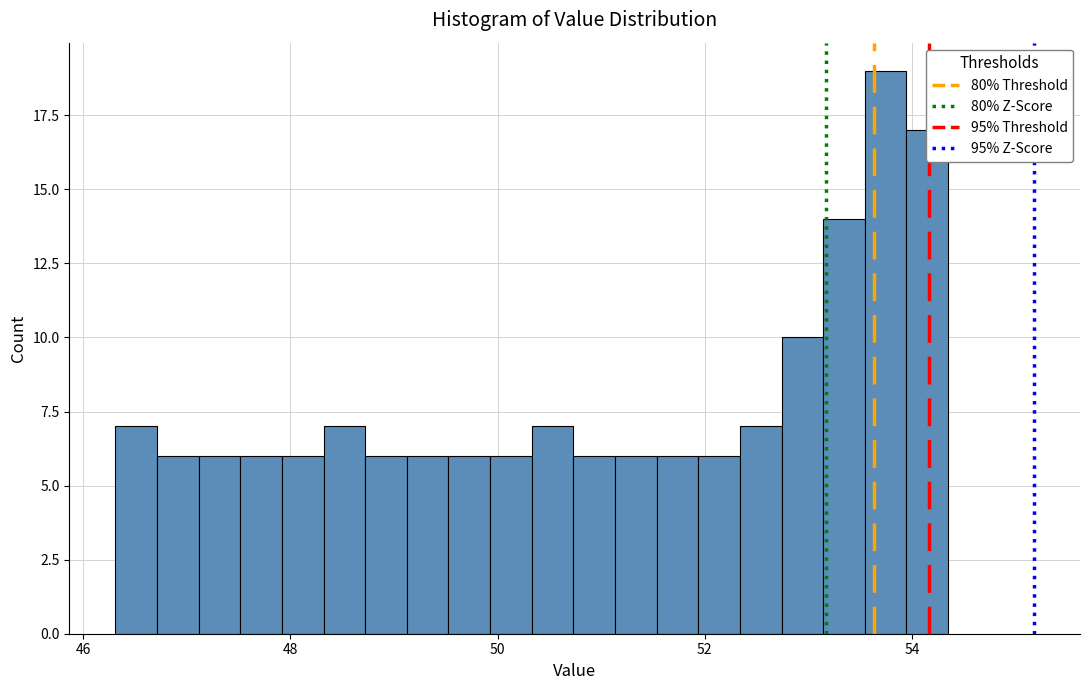

Around what value on the x-axis is the tallest bar? Give the approximate position of its centre, as read against the axis.

53.8